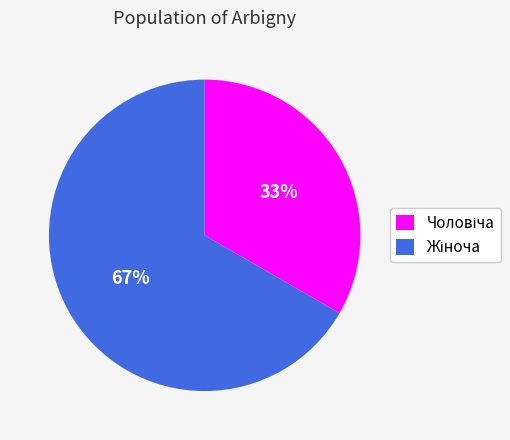

Does any single category account for the majority?

Yes